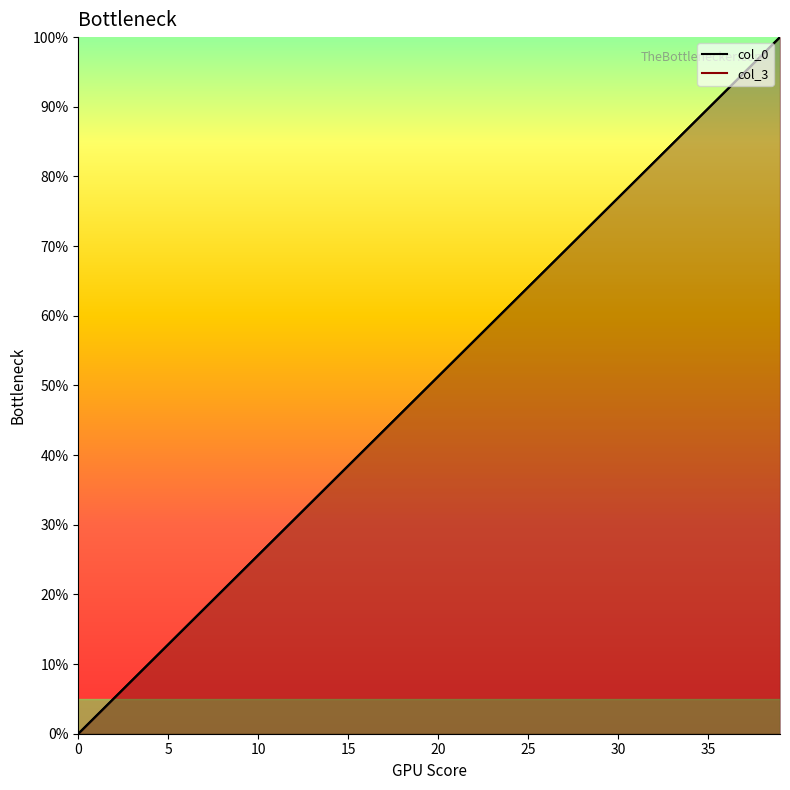

How many data points does each series have?

40